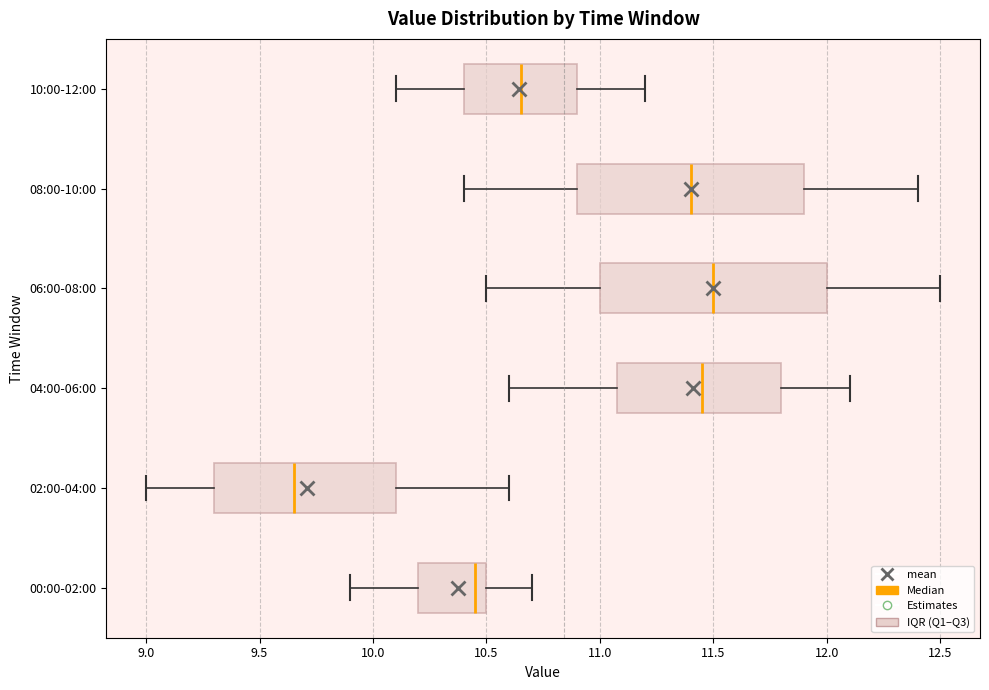

Where is the right edge of the box for 06:00-08:00 on the x-axis? The values are not printed on the chart, so give them approximately, as read against the axis.

12.00